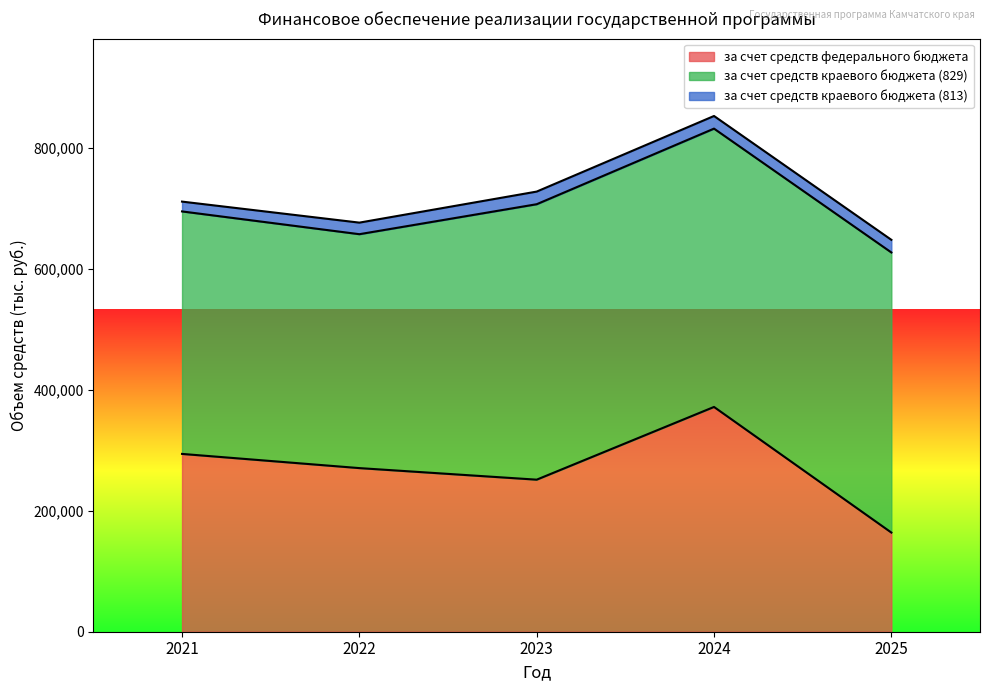

What is the value of the за счет средств федерального бюджета point at the 5th from the left?

163978.5